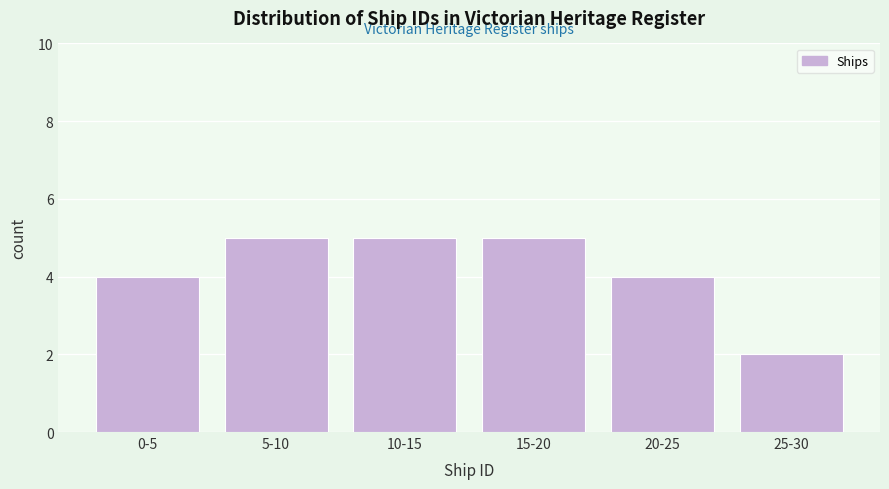

Reading left to right, transcribe all the data shown in this chart.

4	5	5	5	4	2